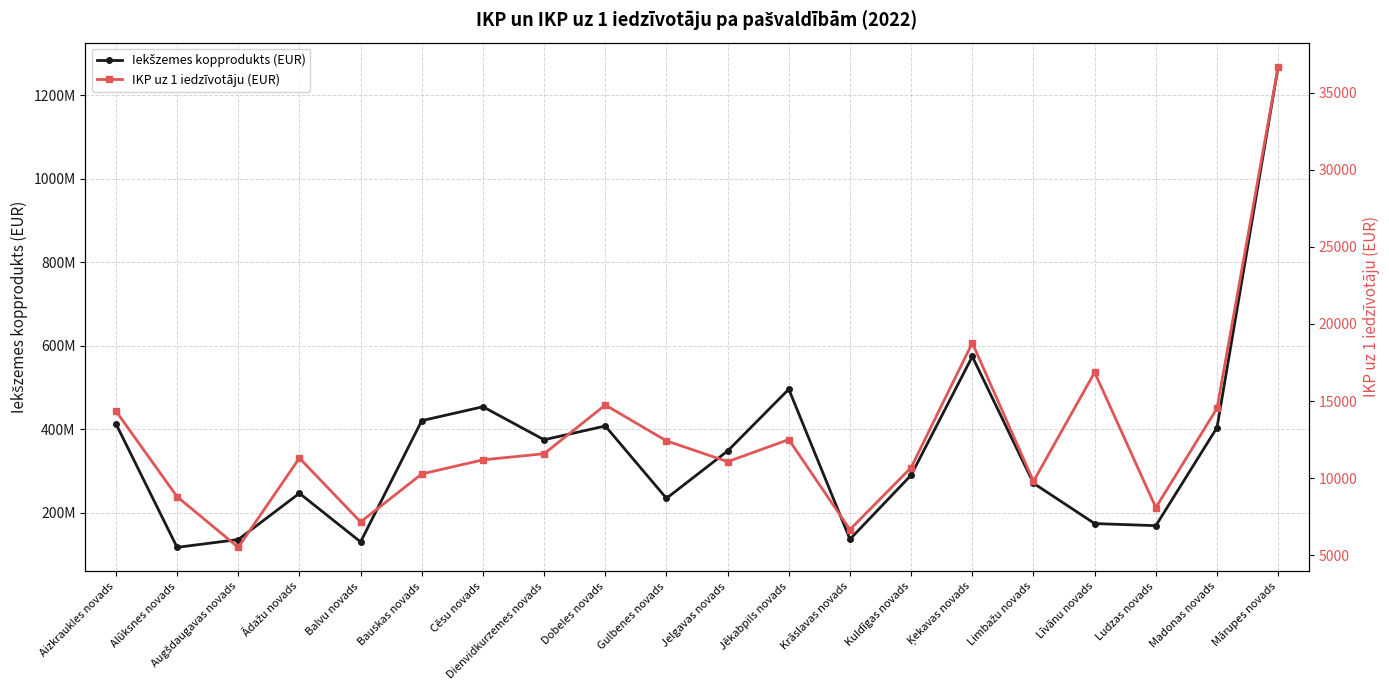

Which series has the widest spread of values?

Iekšzemes kopprodukts (EUR)